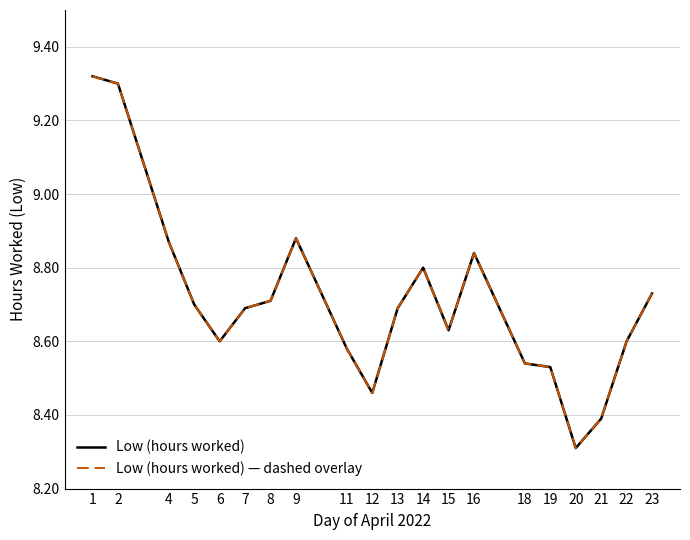

Which series has the largest range (max minus min)?

Low (hours worked)